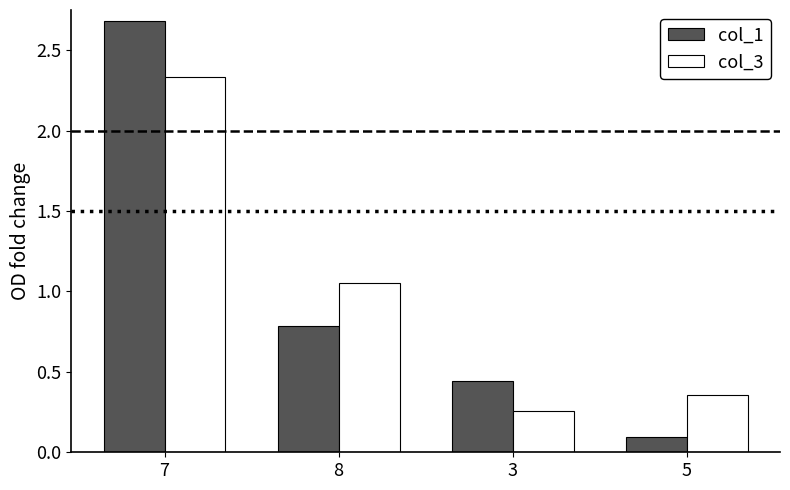

What is the spread (max minus min) of values at 3?

0.2